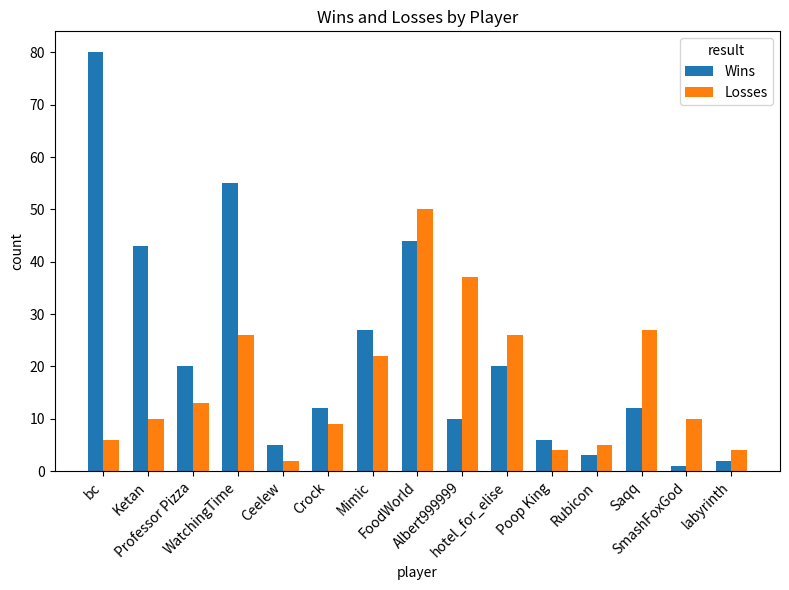

Which category has the highest value in the Losses series?

FoodWorld